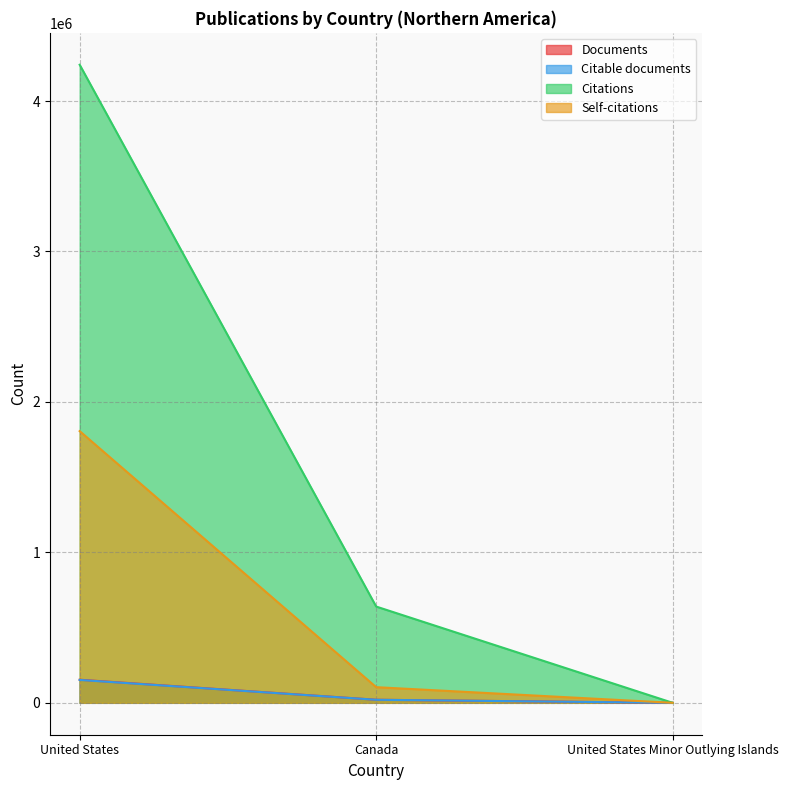

Reading right to left, what are all the values shown in this chart?

Documents: United States Minor Outlying Islands=3	Canada=20320	United States=153422
Citable documents: United States Minor Outlying Islands=3	Canada=20179	United States=152079
Citations: United States Minor Outlying Islands=92	Canada=639825	United States=4240934
Self-citations: United States Minor Outlying Islands=0	Canada=104037	United States=1805871